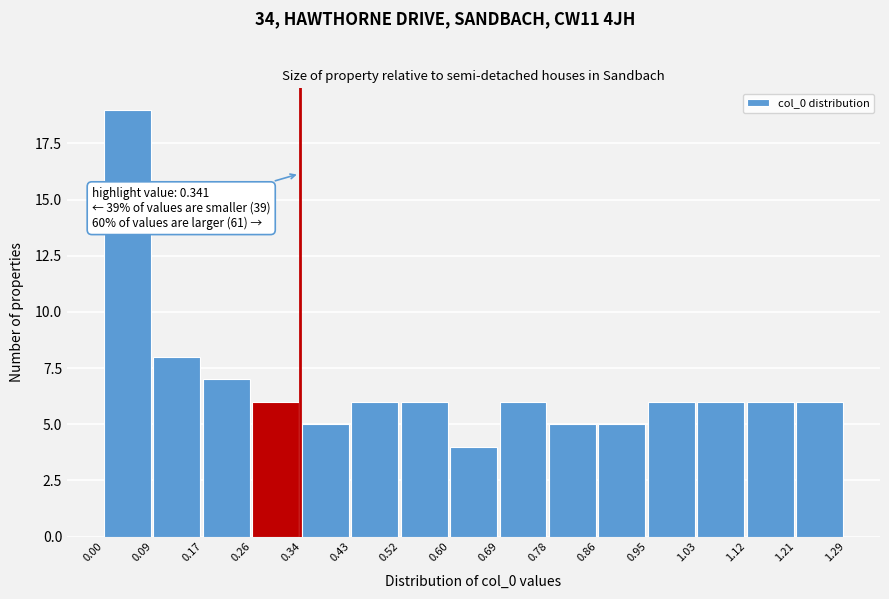

Which range on the x-axis has the tallest bar?

0.00 to 0.09